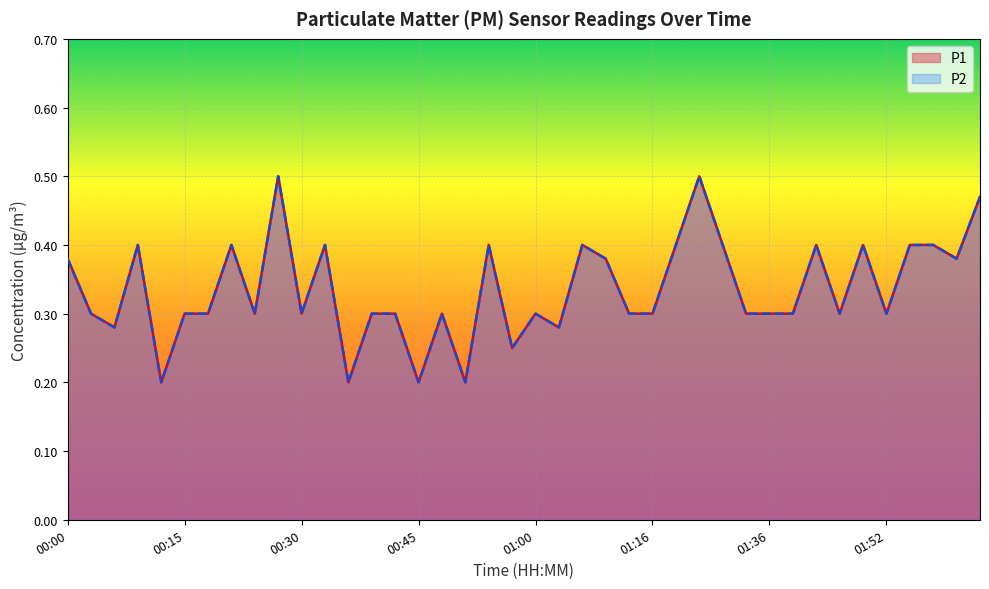

At which label is P2 closest to 0?

00:12